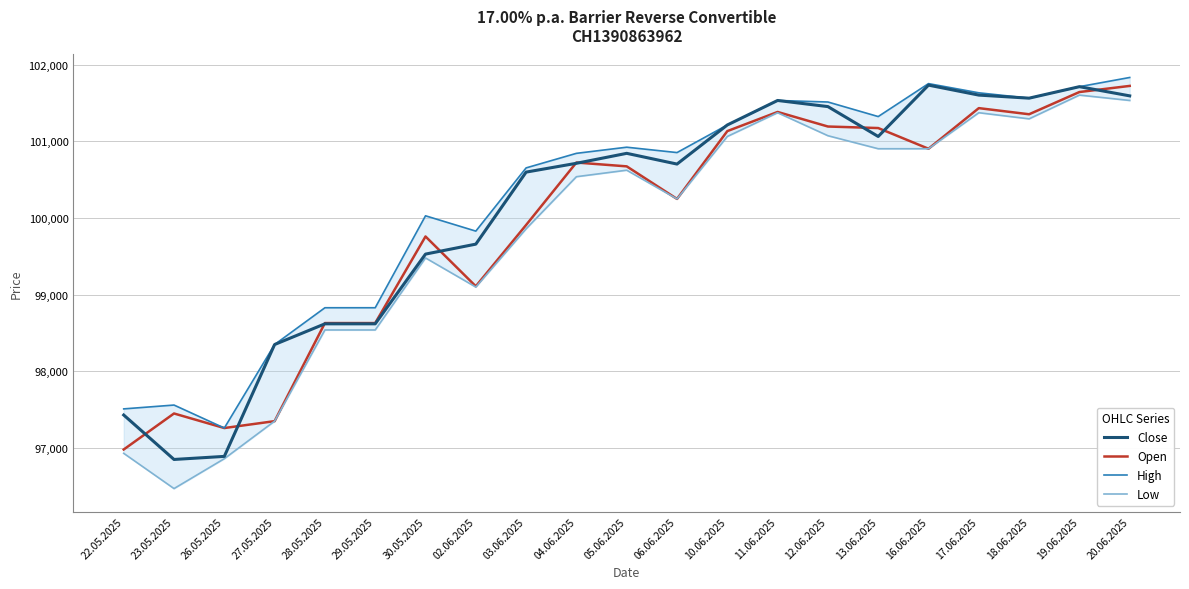

How many data points in Low are less than 100540?

10